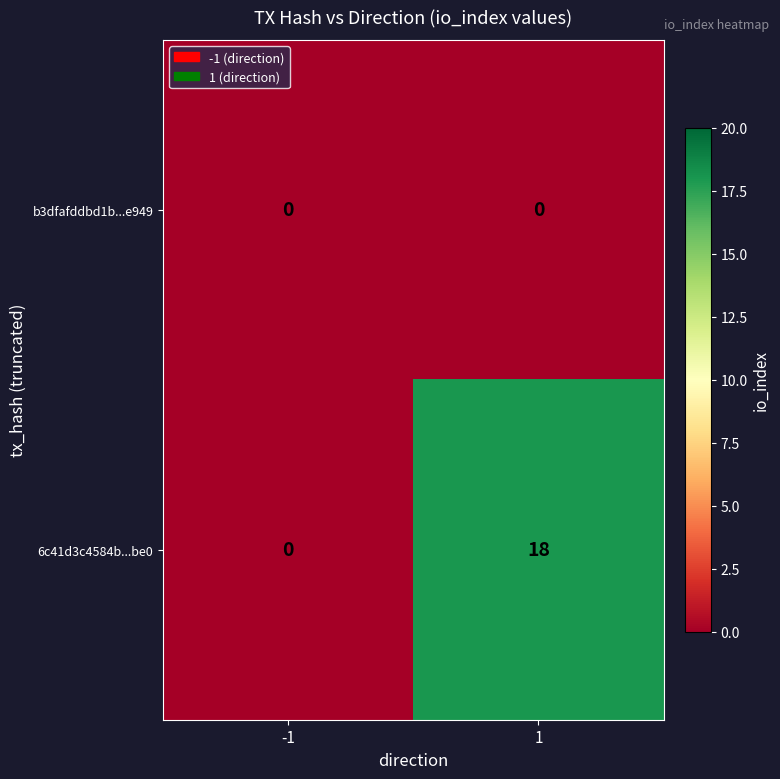

How many distinct data groups are displayed?

2